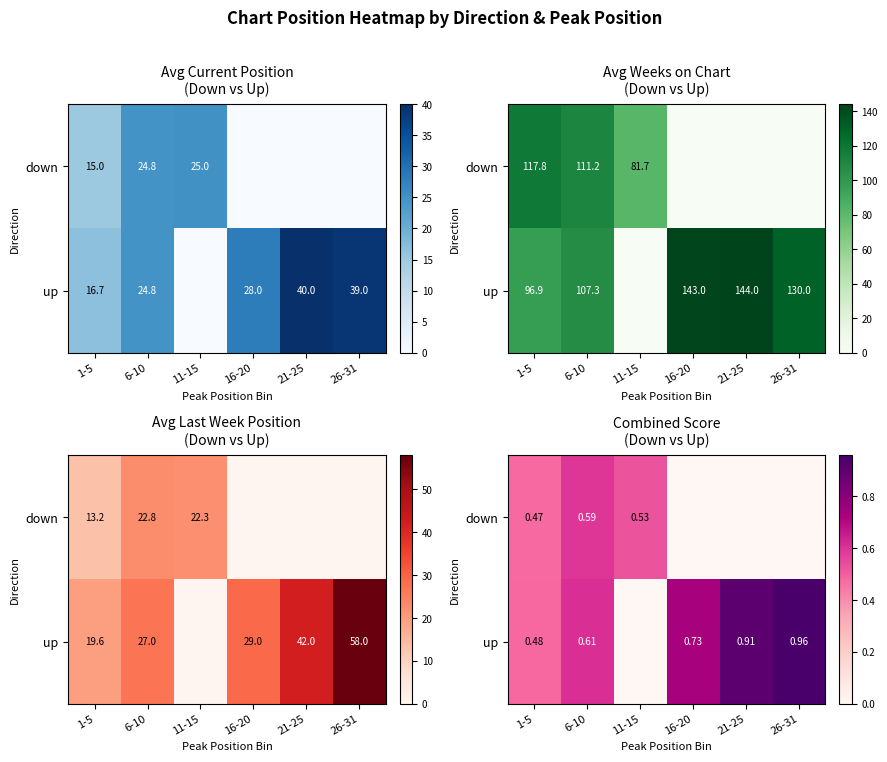

What is the sum of all up values?

3.7